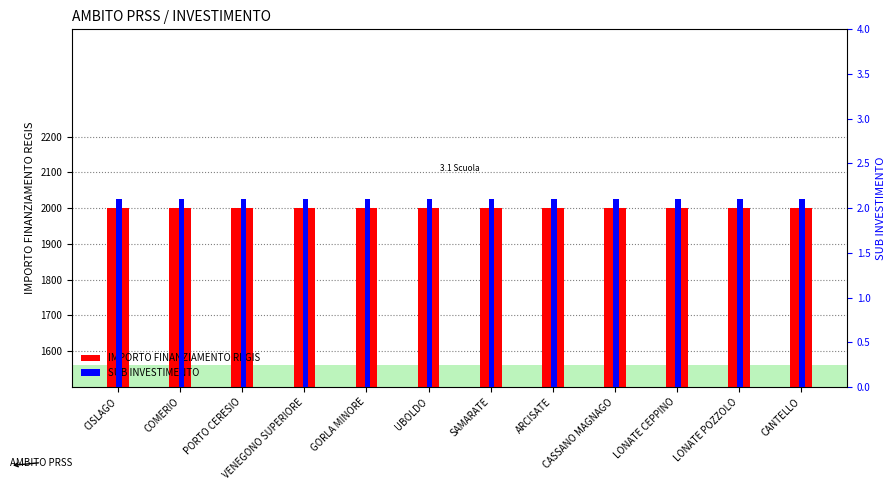

What is the total value across all series at COMERIO?

2002.1